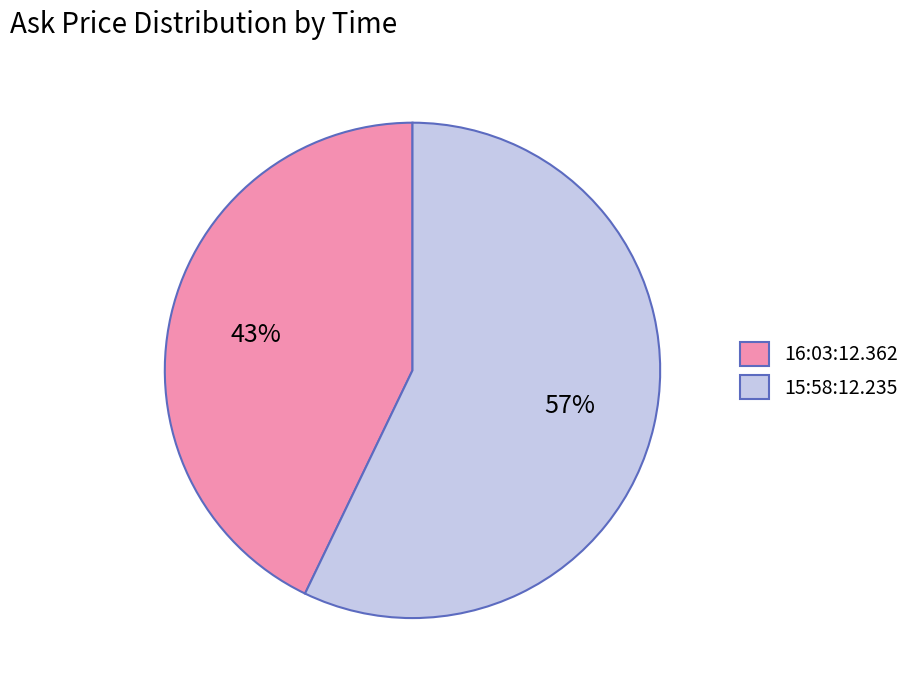

To the nearest percent, what is the difference between the largest and smallest slice percentages?

14%